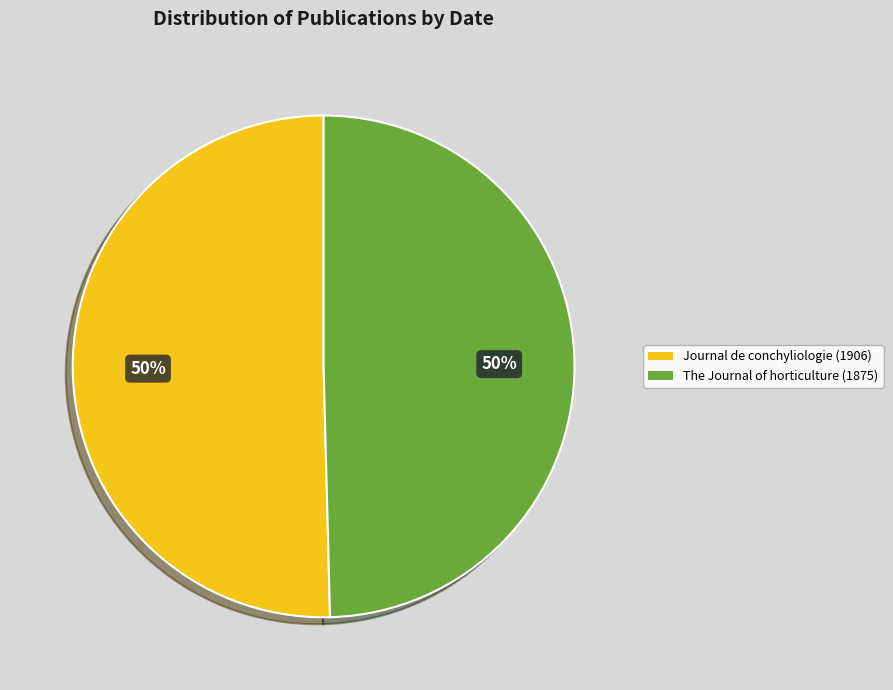

Is it true that The Journal of horticulture (1875) is 50% of the pie?

True